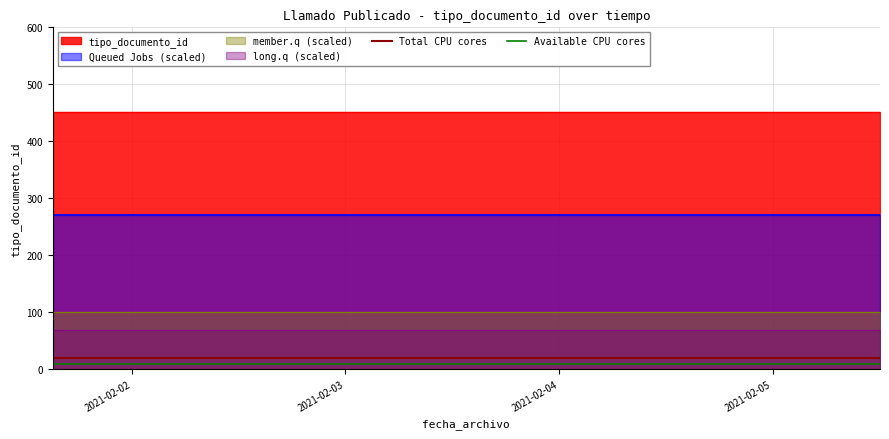

Which series has the largest total across all categories?

tipo_documento_id